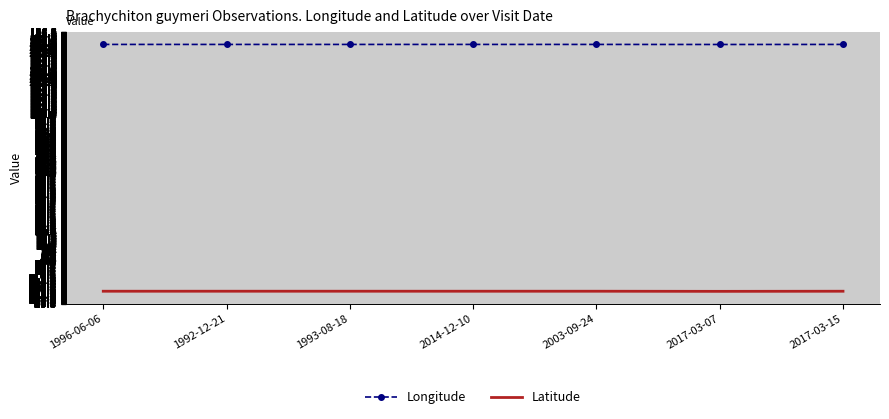

What position from the left is 2014-12-10?

4